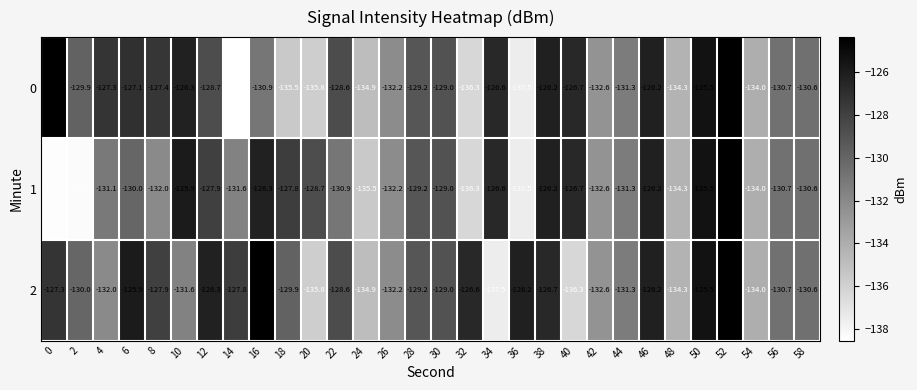

How many data points does each series have?

30